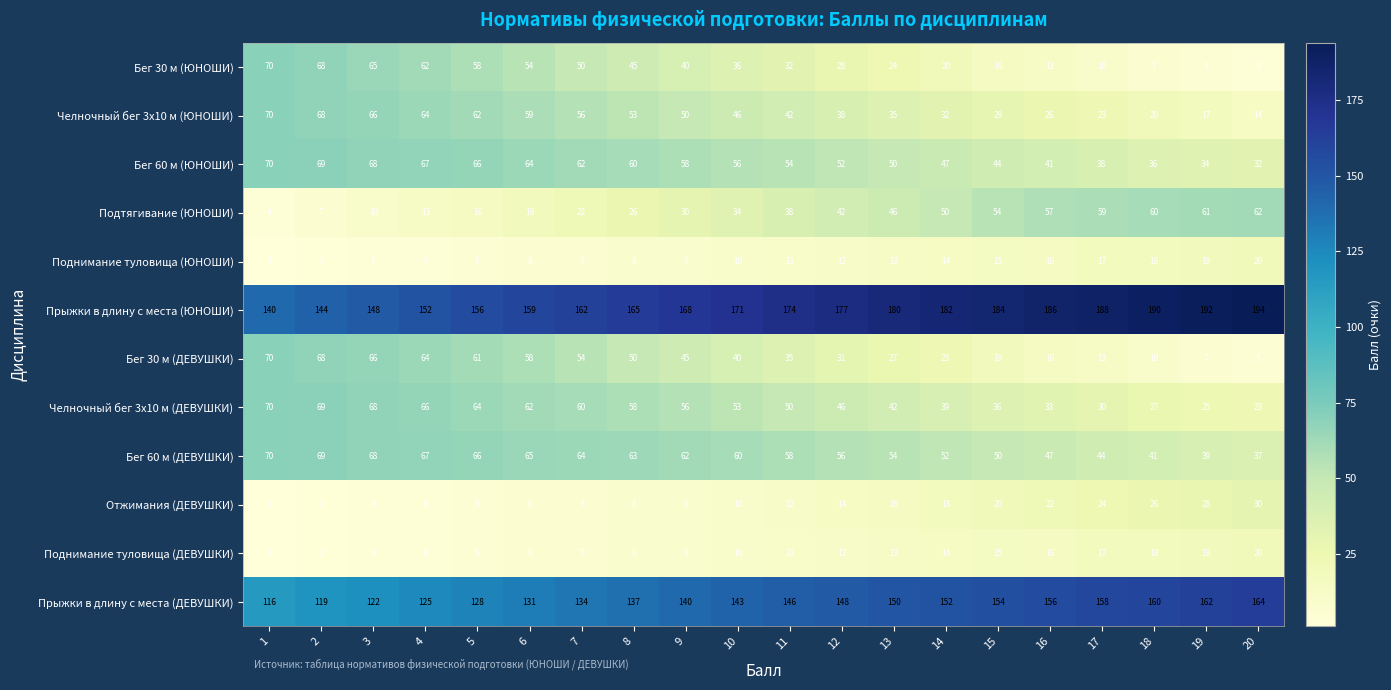

Read the Челночный бег 3x10 м (ЮНОШИ) value at 12, to the nearest 5.

40